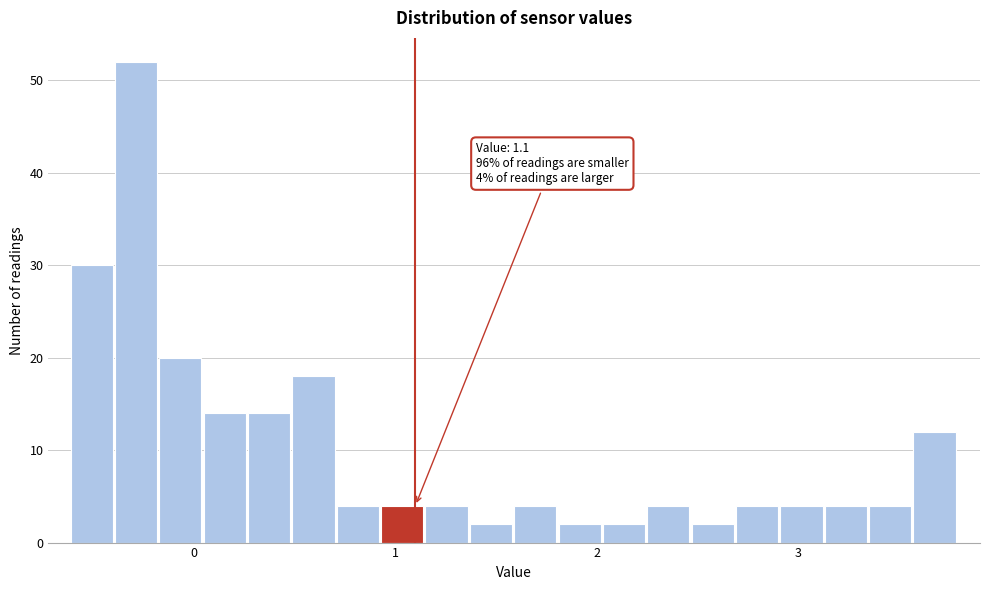

Around what value on the x-axis is the tallest bar? Give the approximate position of its centre, as read against the axis.

-0.3